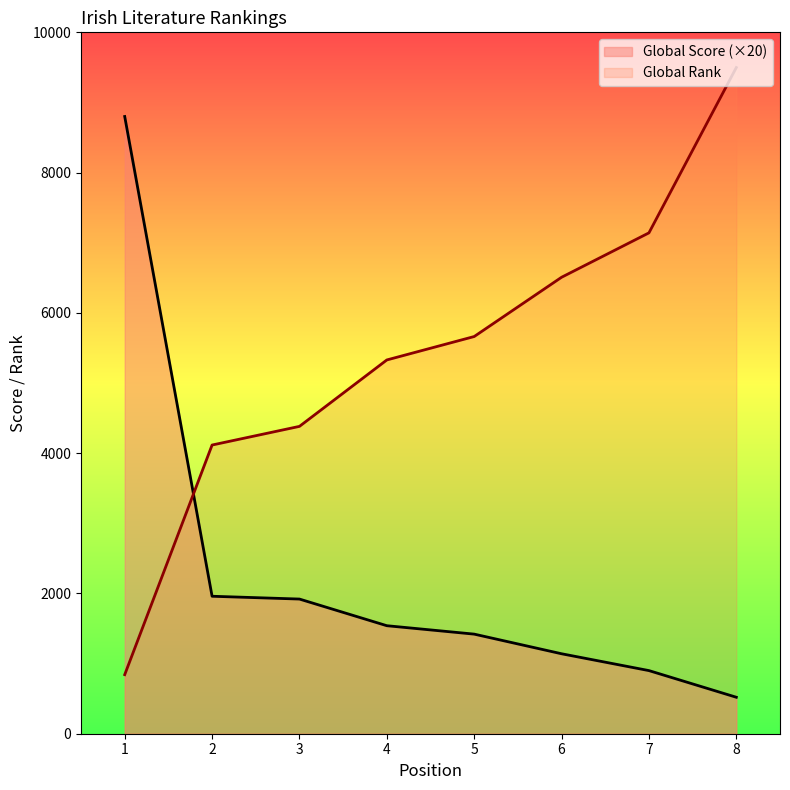

List the series in order of their overall mean, lowest first.

Global Score (×20), Global Rank